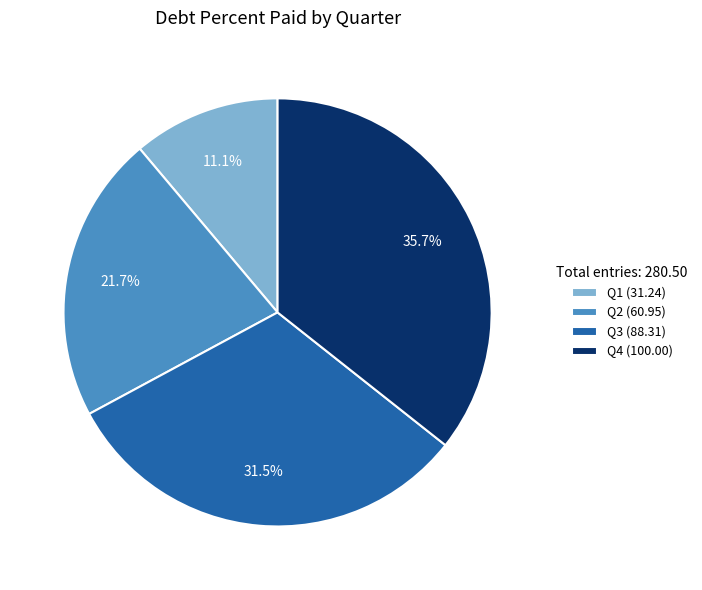

How many slices are in this pie chart?

4